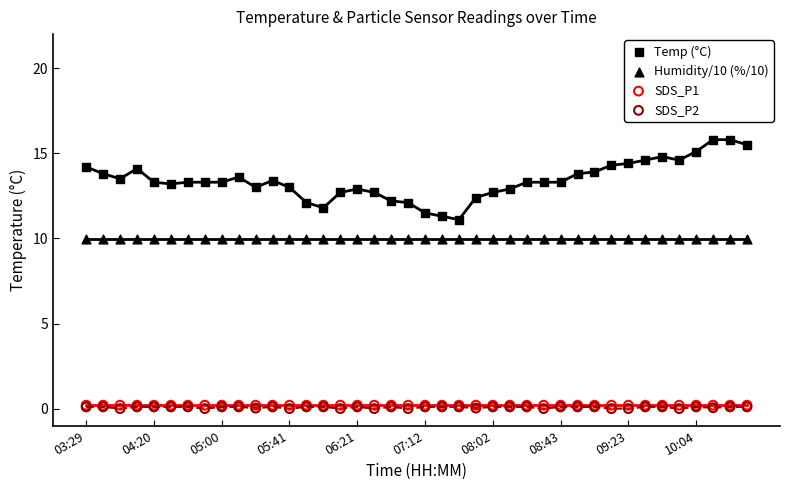

What are all the series names shown in the legend?

Temp (°C), Humidity/10 (%/10), SDS_P1, SDS_P2